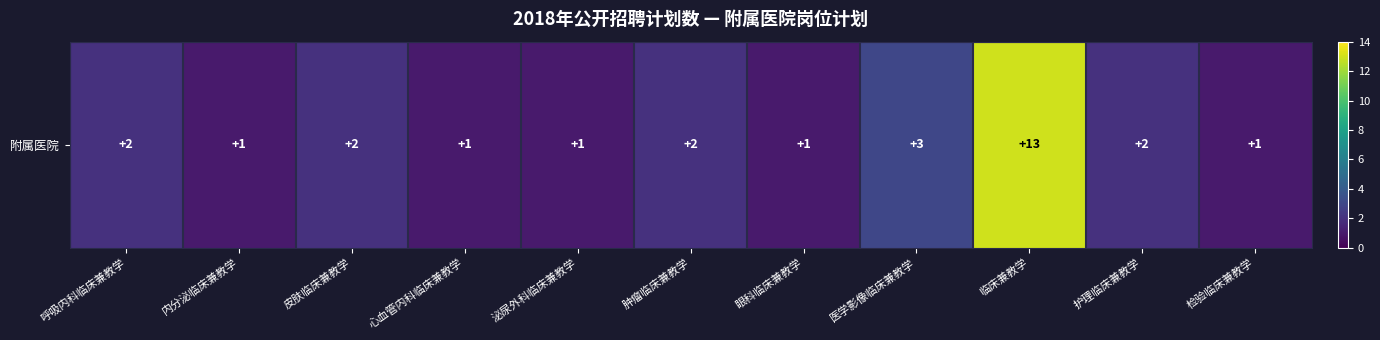

Rank the categories by value from highest to lowest.

临床兼教学, 医学影像临床兼教学, 呼吸内科临床兼教学, 皮肤临床兼教学, 肿瘤临床兼教学, 护理临床兼教学, 内分泌临床兼教学, 心血管内科临床兼教学, 泌尿外科临床兼教学, 眼科临床兼教学, 检验临床兼教学